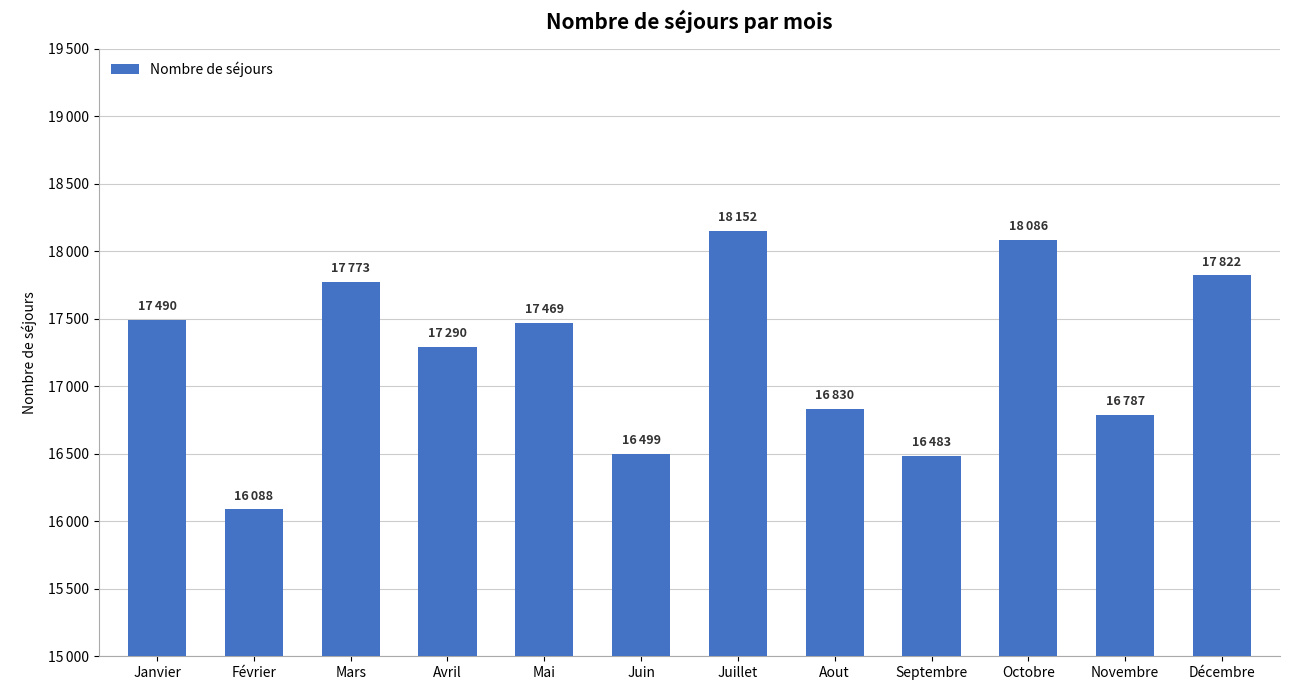

At which label is the value closest to 17120?

Avril